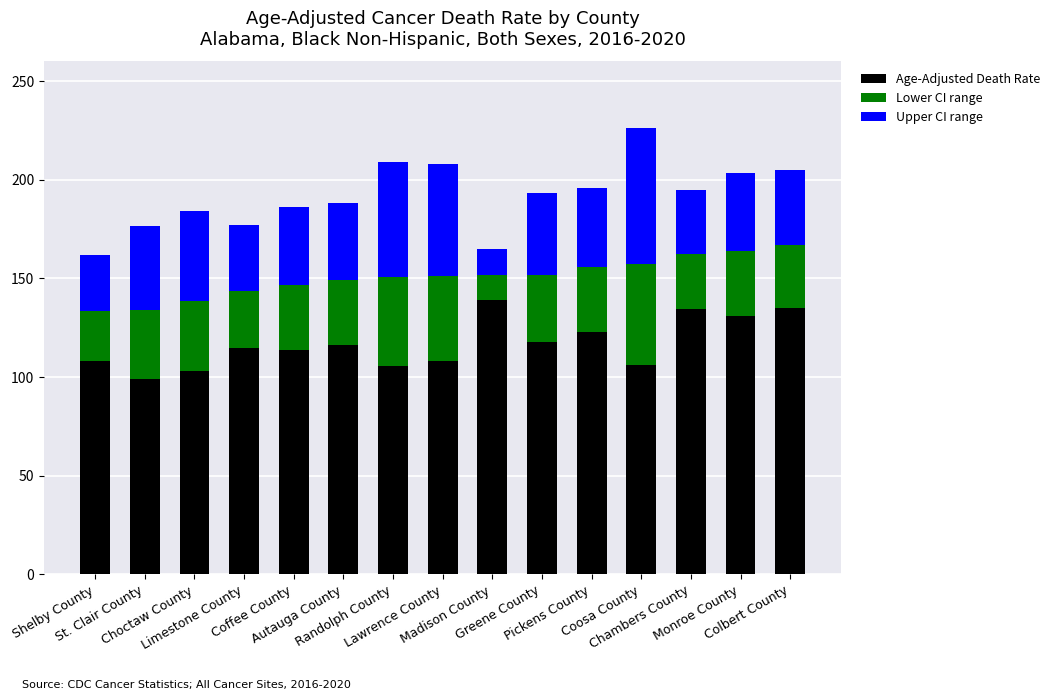

True or false: Rate to Lower CI range has a value of 33.0 at Coffee County.

True